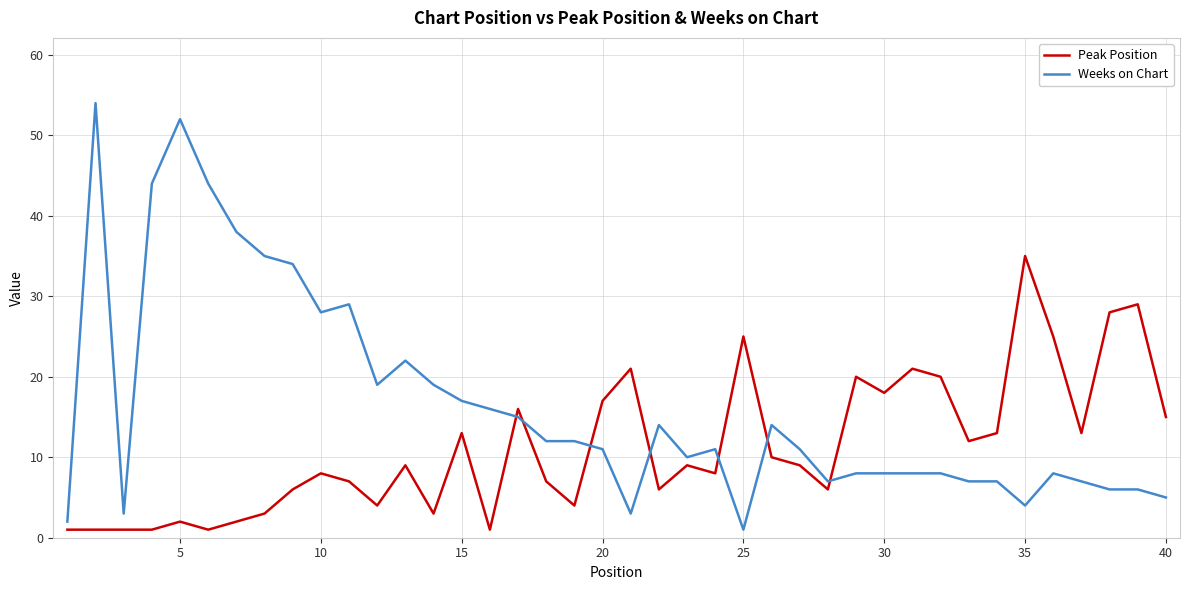

Which series ends up on top after the final intersection of Weeks on Chart and Peak Position?

Peak Position